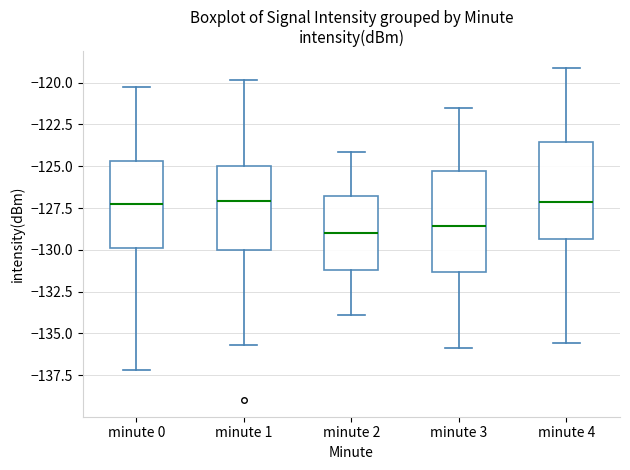

Where is the lower edge of the box for minute 4 on the y-axis? The values are not printed on the chart, so give them approximately, as read against the axis.

-129.5